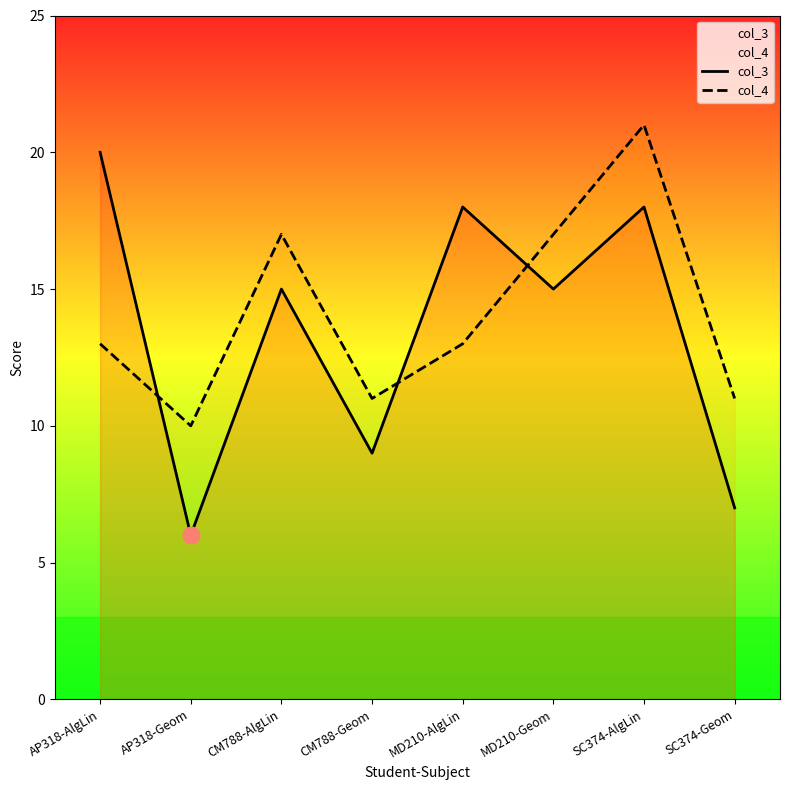

What is the smallest value displayed?

6